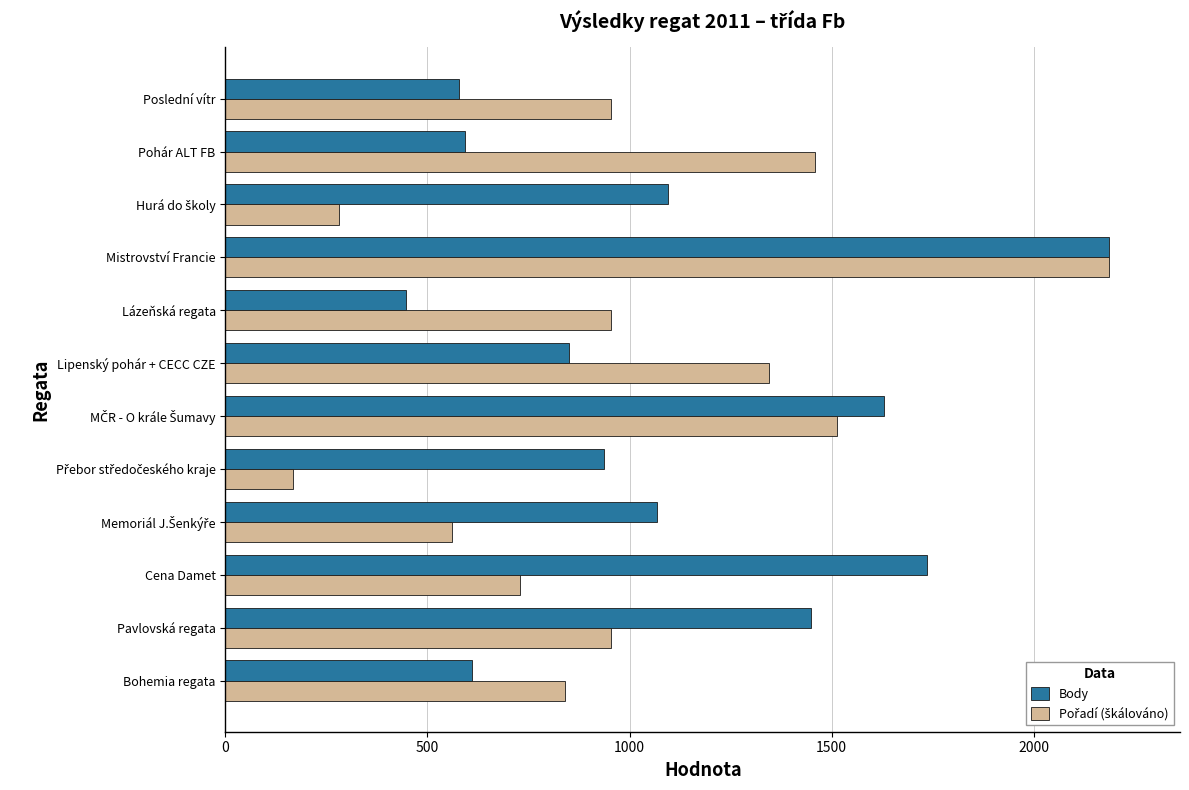

What is the difference between the second highest and second lowest values in the Body series?

1159.0